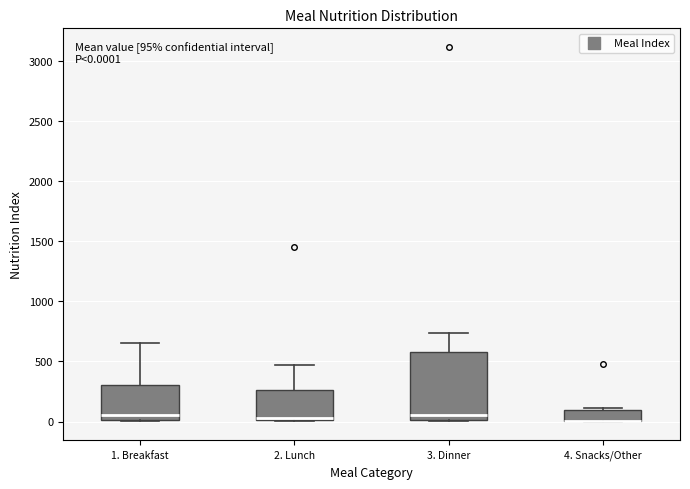

Which box is the tallest, from its lower edge to its upper edge?

3. Dinner